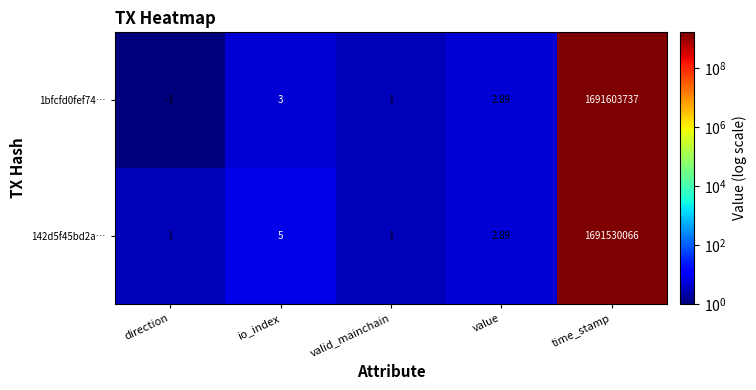

At which category is the sum across all series the highest?

time_stamp